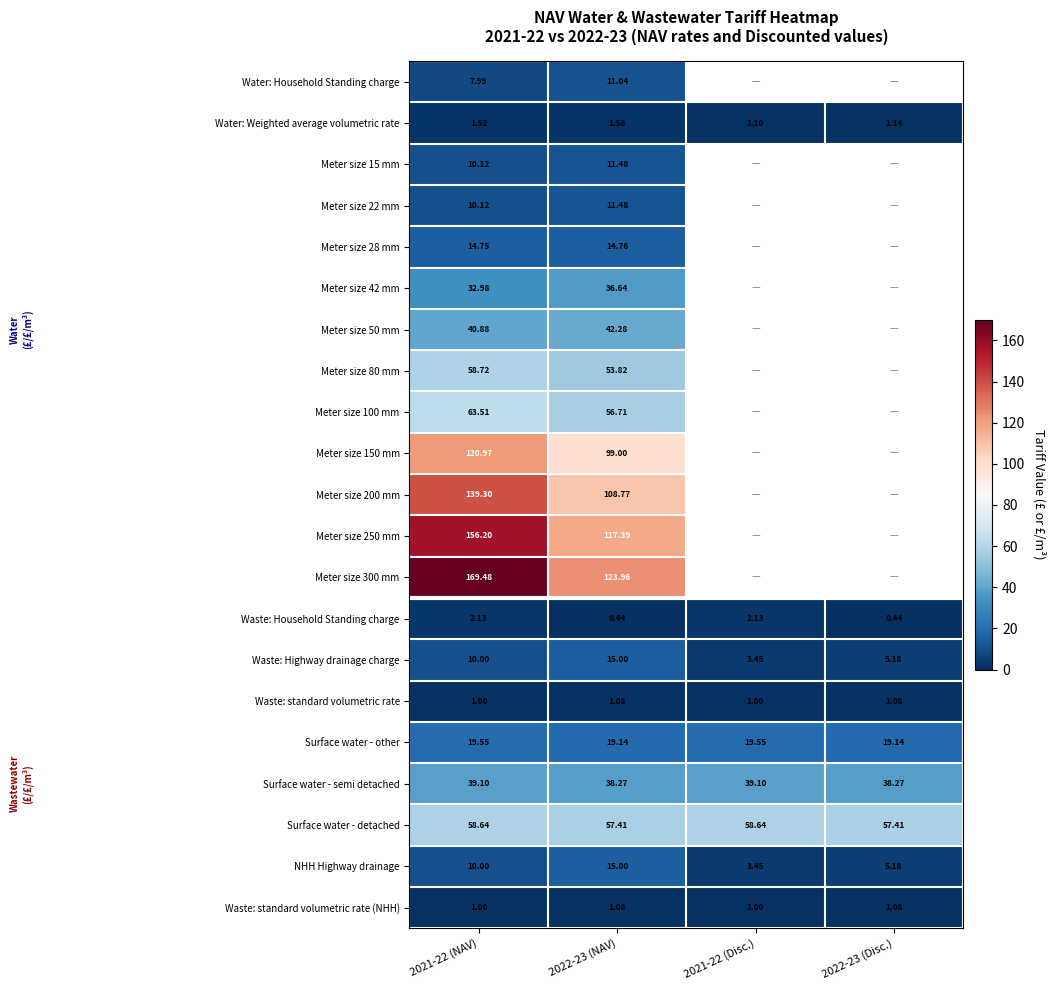

At which category is the sum across all series the highest?

2021-22 (NAV)